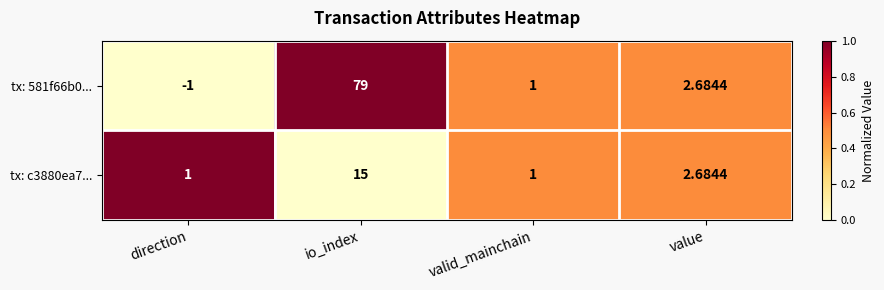

At which category is the sum across all series the highest?

io_index